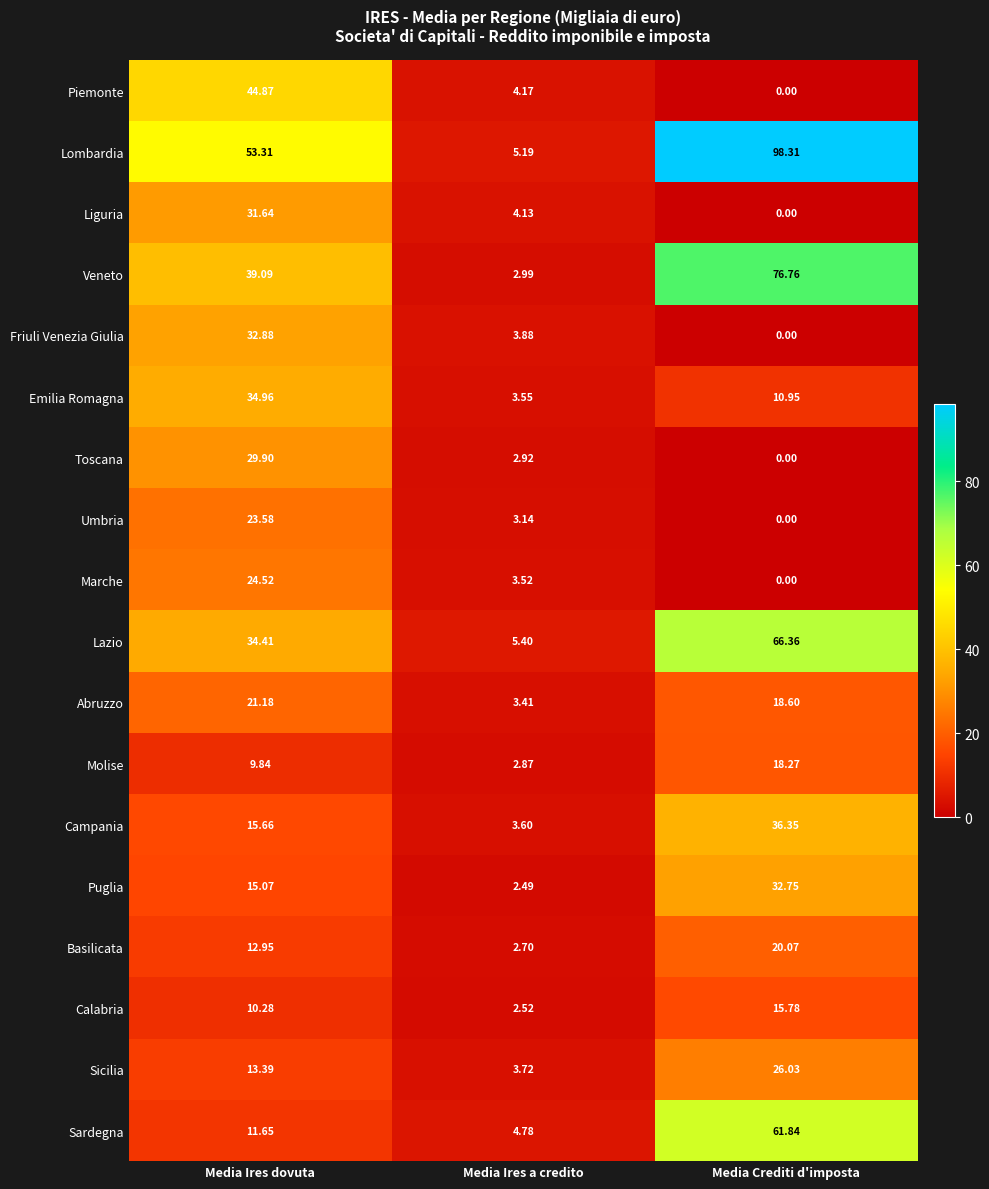

Which series changed the most between Media Ires dovuta and Media Ires a credito?

Lombardia